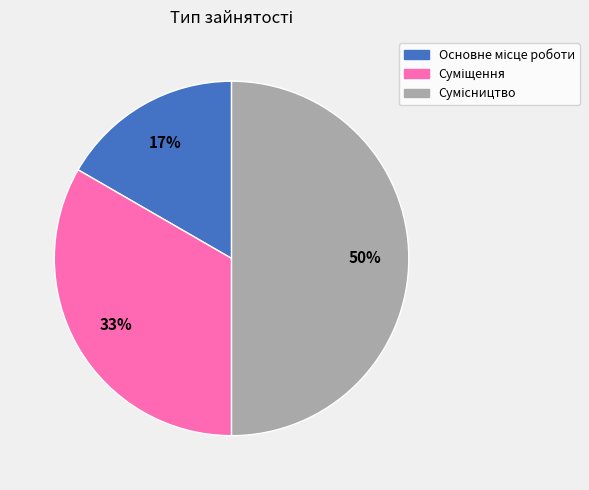

To the nearest percent, what is the difference between the largest and smallest slice percentages?

33%